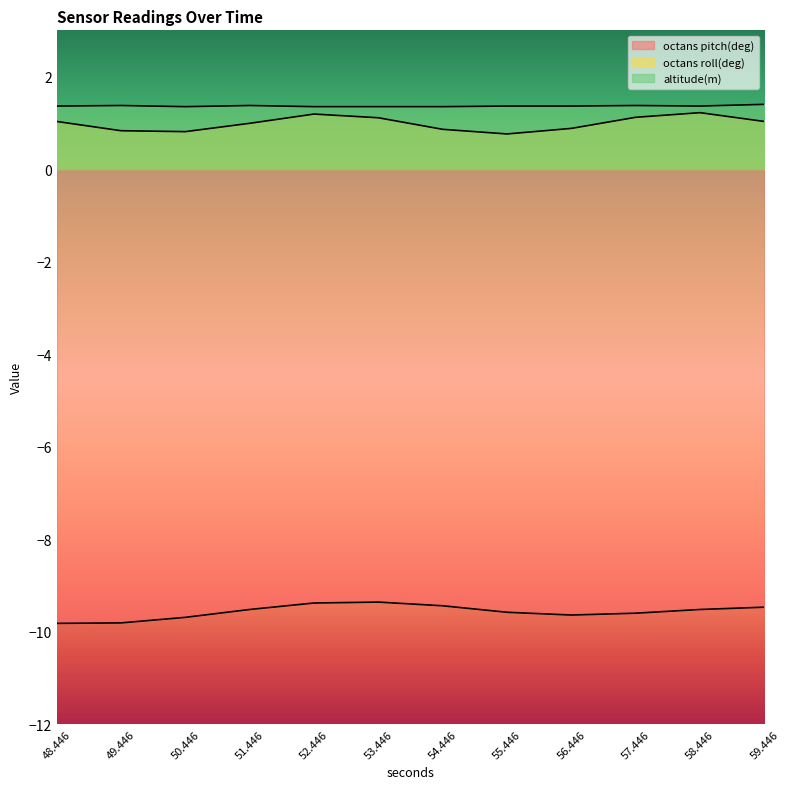

At which label is octans pitch(deg) closest to -9?

53.446